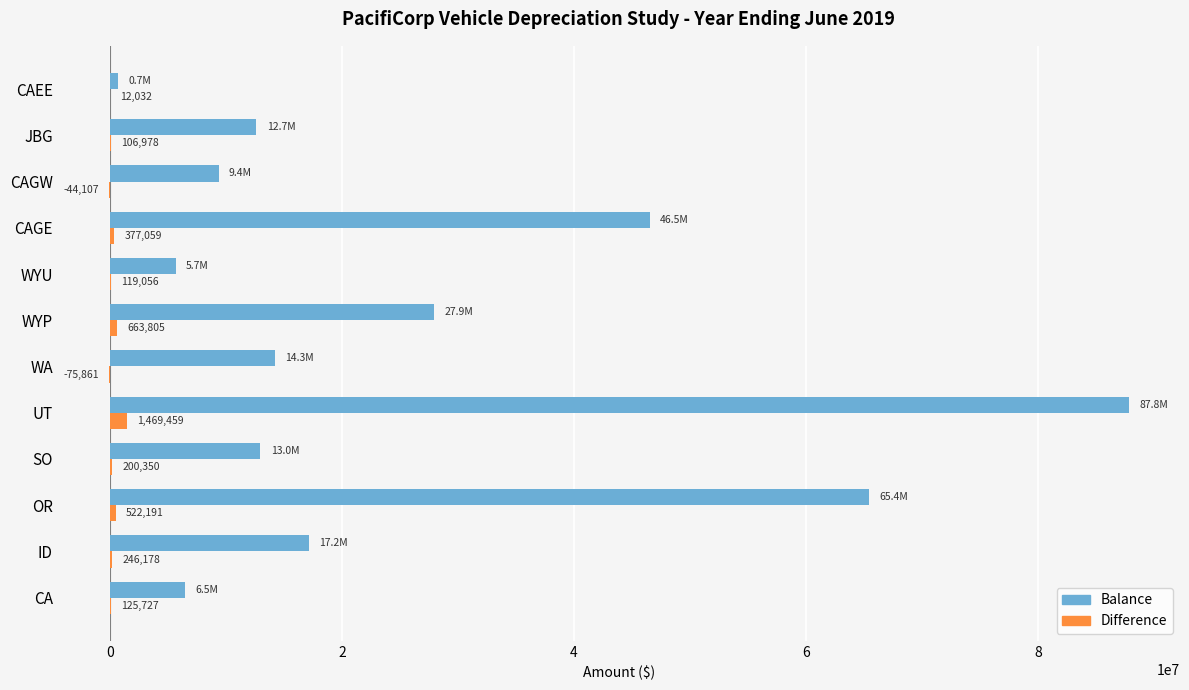

At which category is the sum across all series the highest?

UT